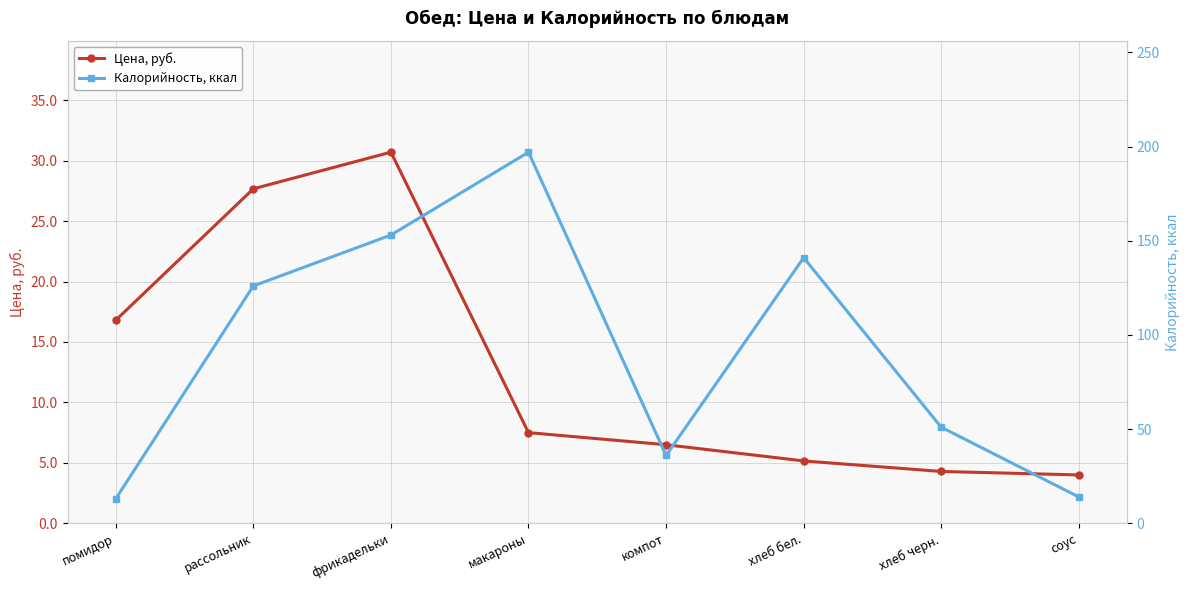

How many times do Цена, руб. and Калорийность, ккал cross each other?

1